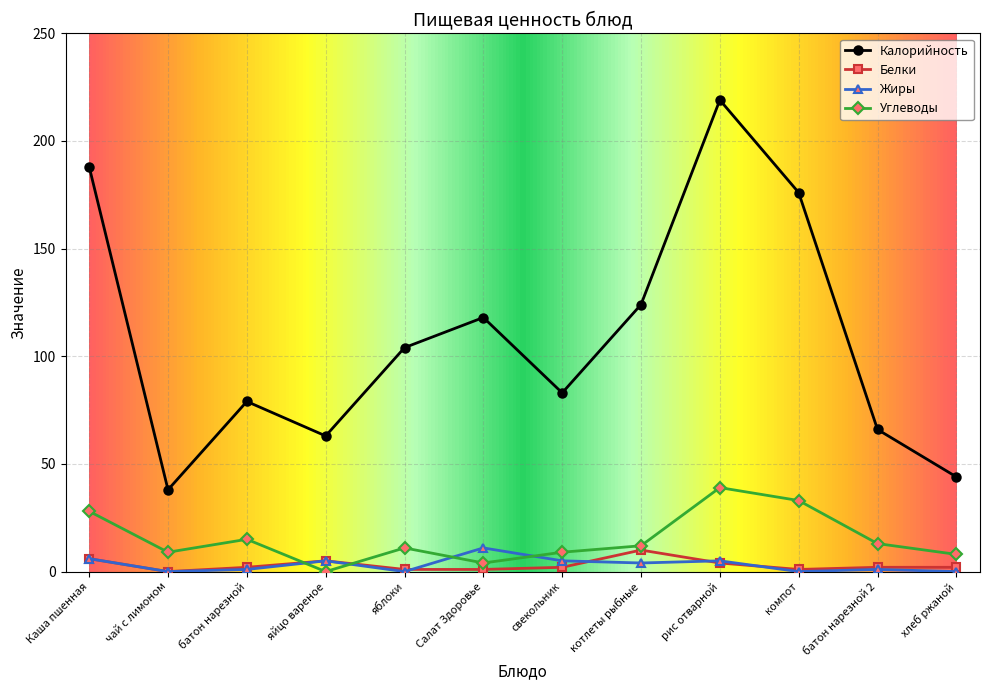

At which category is the sum across all series the highest?

рис отварной